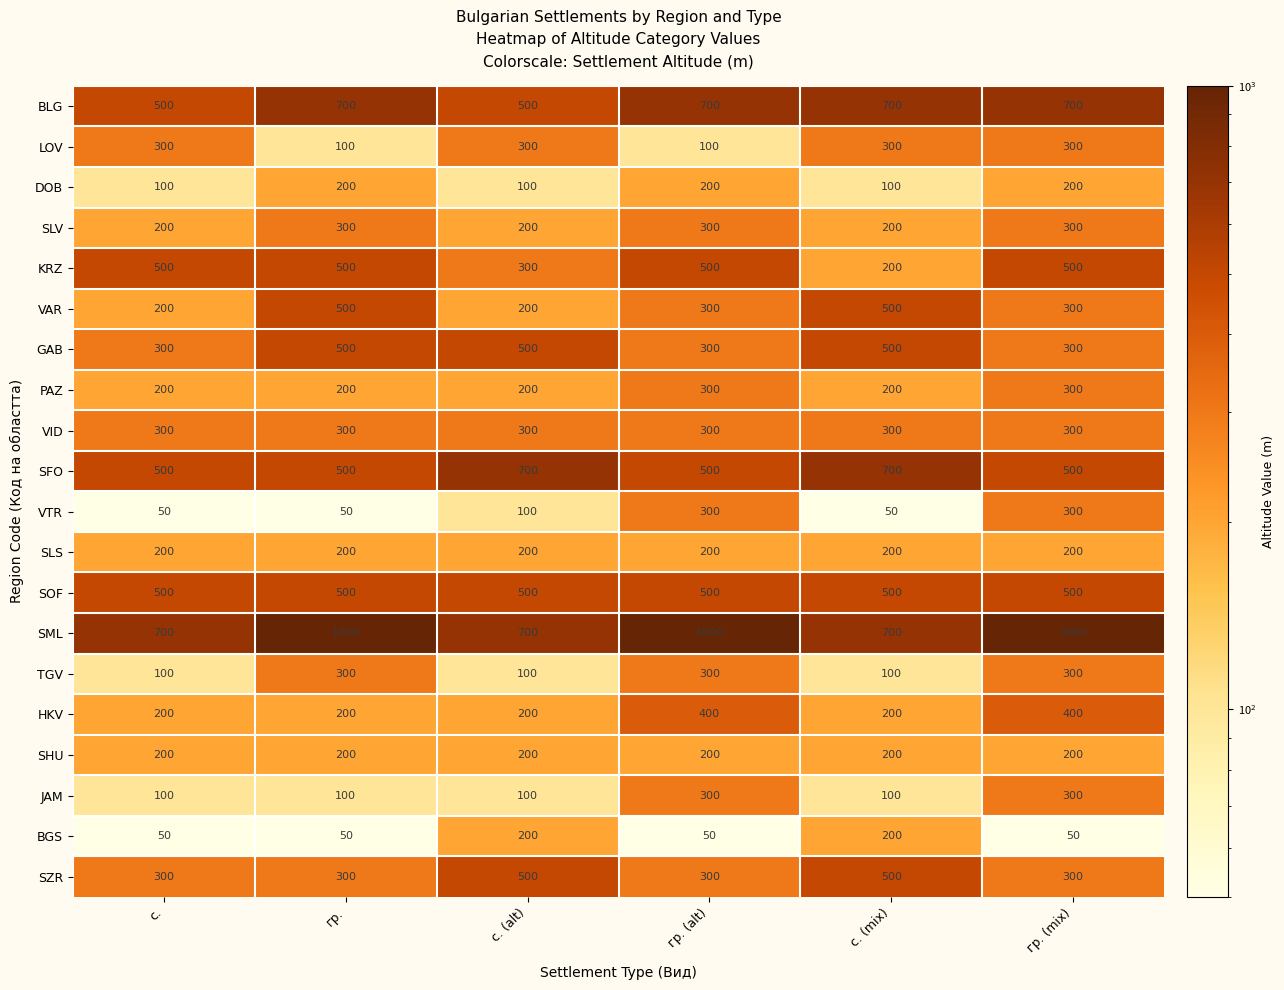

What is the difference between the highest and lowest values at гр. (alt)?

950